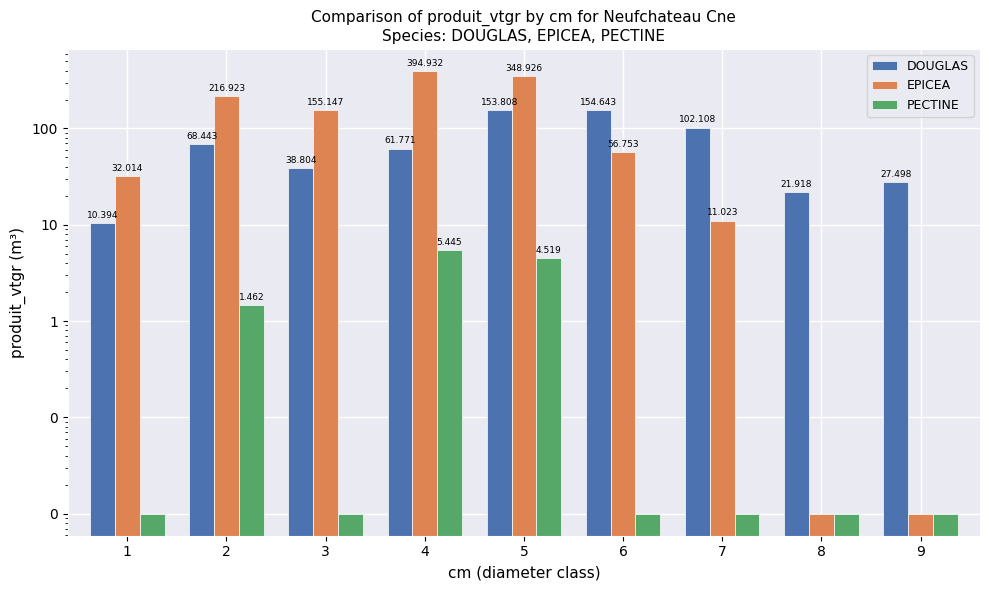

At which label does PECTINE reach its peak?

4